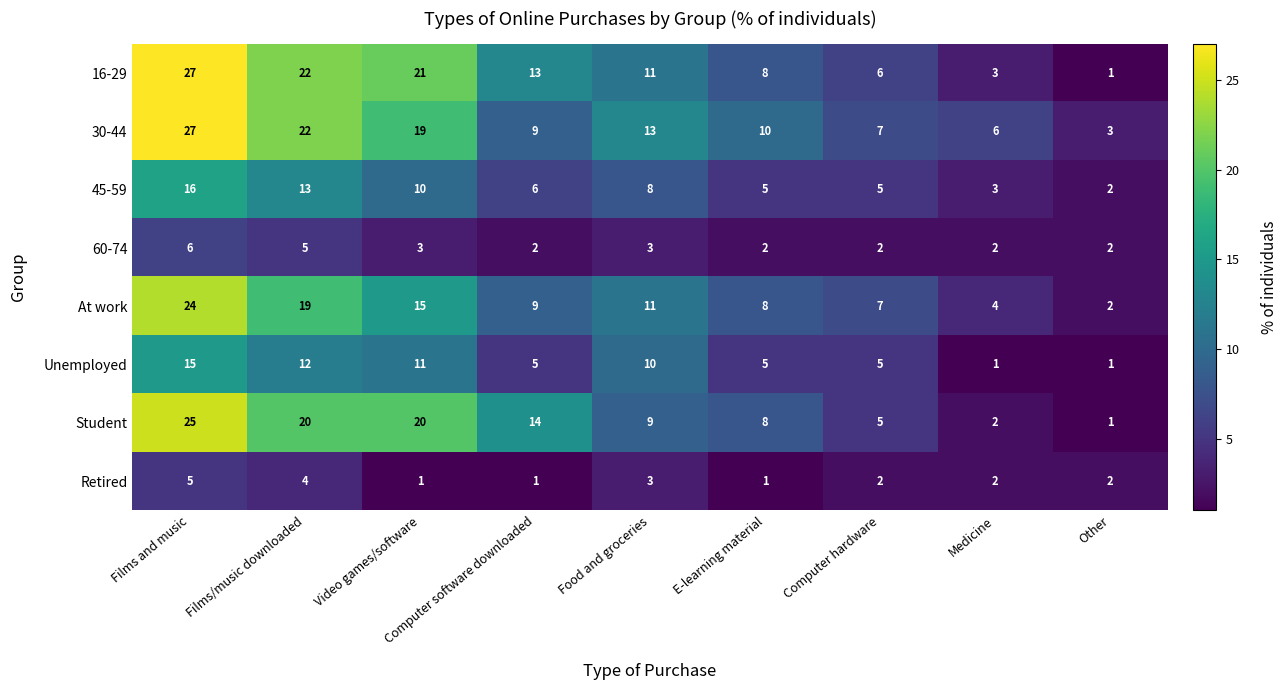

The value of Retired at Medicine is 2. True or false?

True